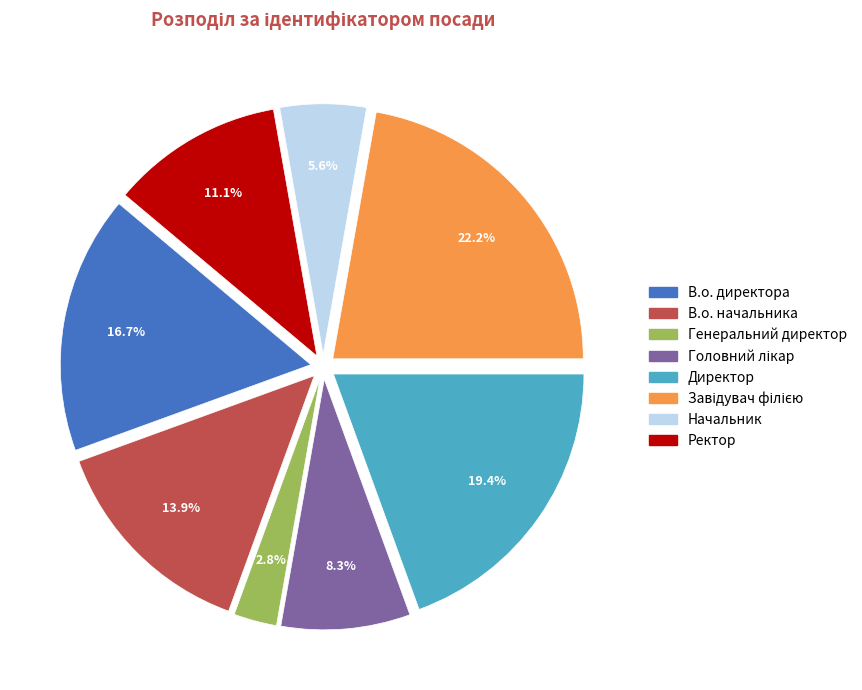

Approximately how many times larger is the value at В.о. директора compared to Ректор?

1.5